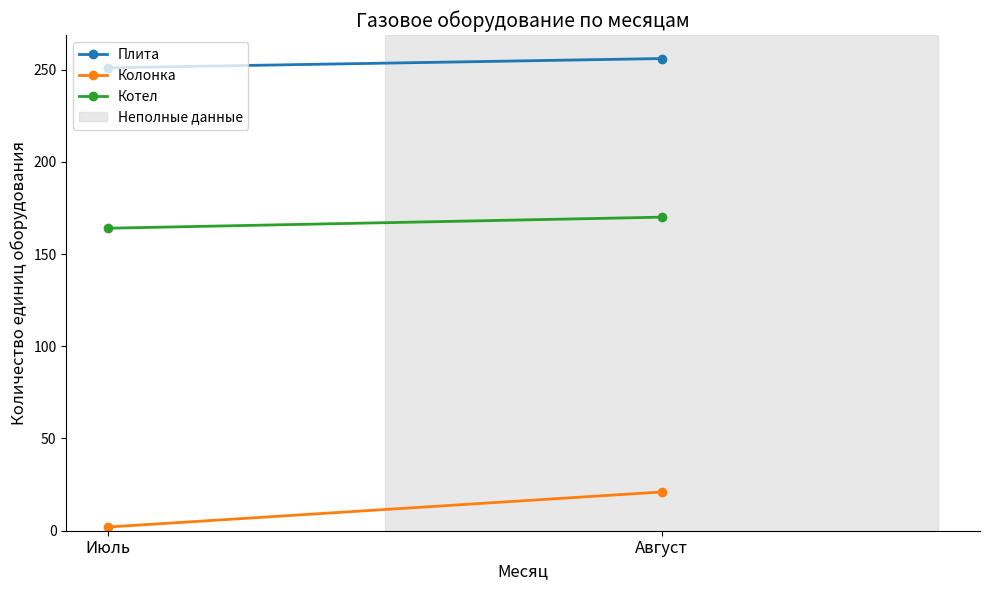

Which has a higher value, Июль or Август?

Август